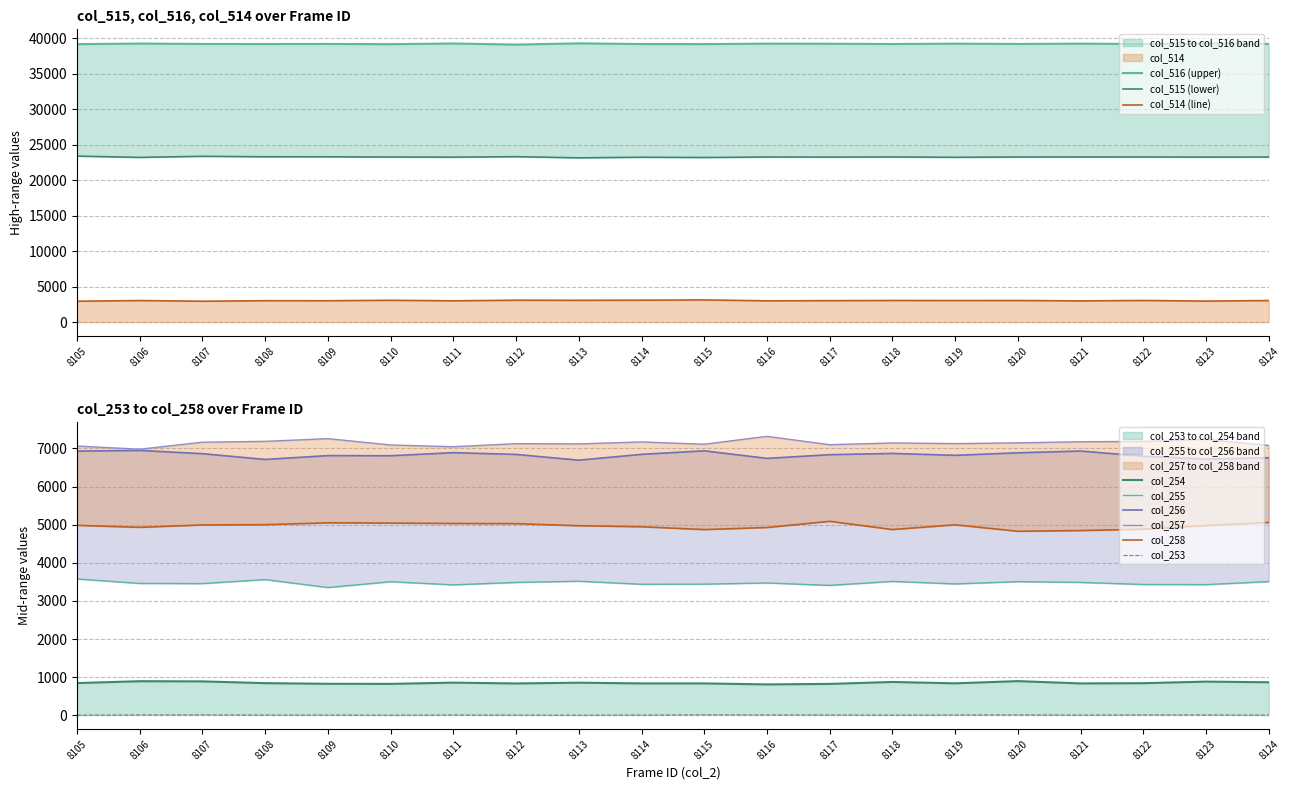

True or false: col_516 has a value of 39209 at 8118.

True